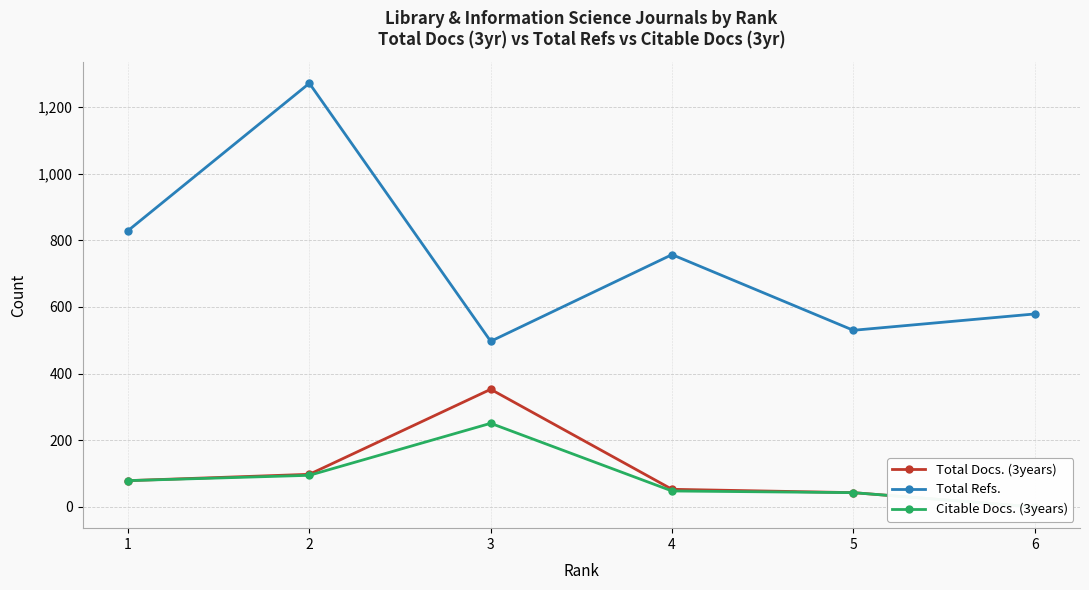

Reading left to right, list all the values displayed in this chart.

Total Docs. (3years): 1=79	2=98	3=353	4=53	5=43	6=0
Total Refs.: 1=829	2=1271	3=497	4=757	5=530	6=579
Citable Docs. (3years): 1=79	2=95	3=251	4=48	5=43	6=0